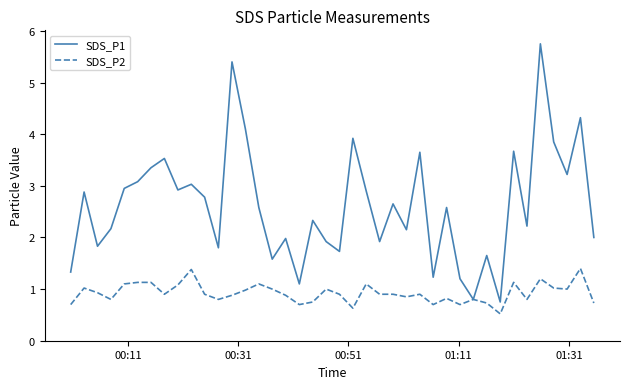

List the series in order of their overall mean, lowest first.

SDS_P2, SDS_P1